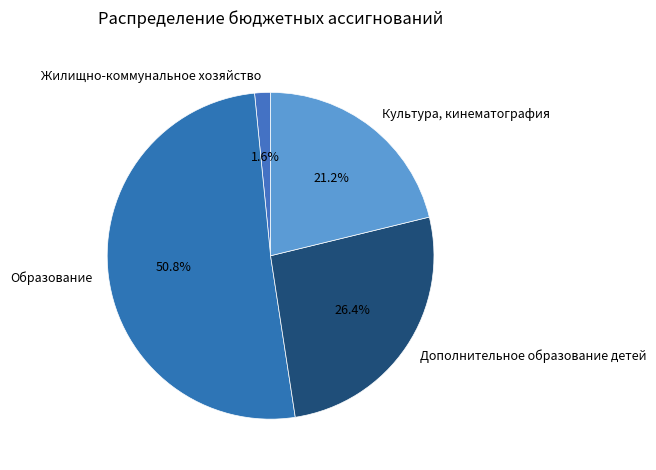

Is it true that Образование is 51% of the pie?

True